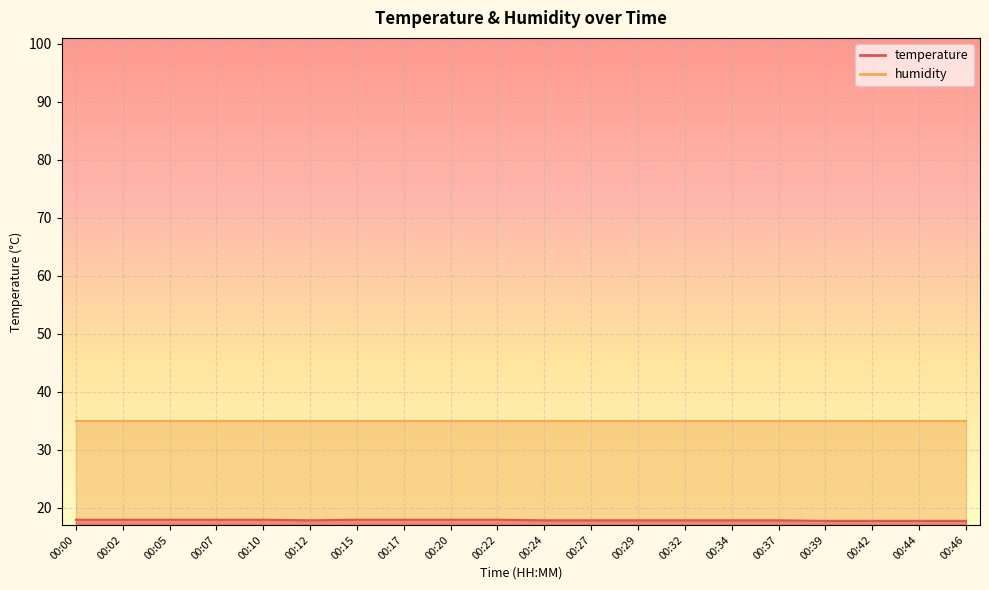

Between 00:15 and 00:05, which is larger?

00:15